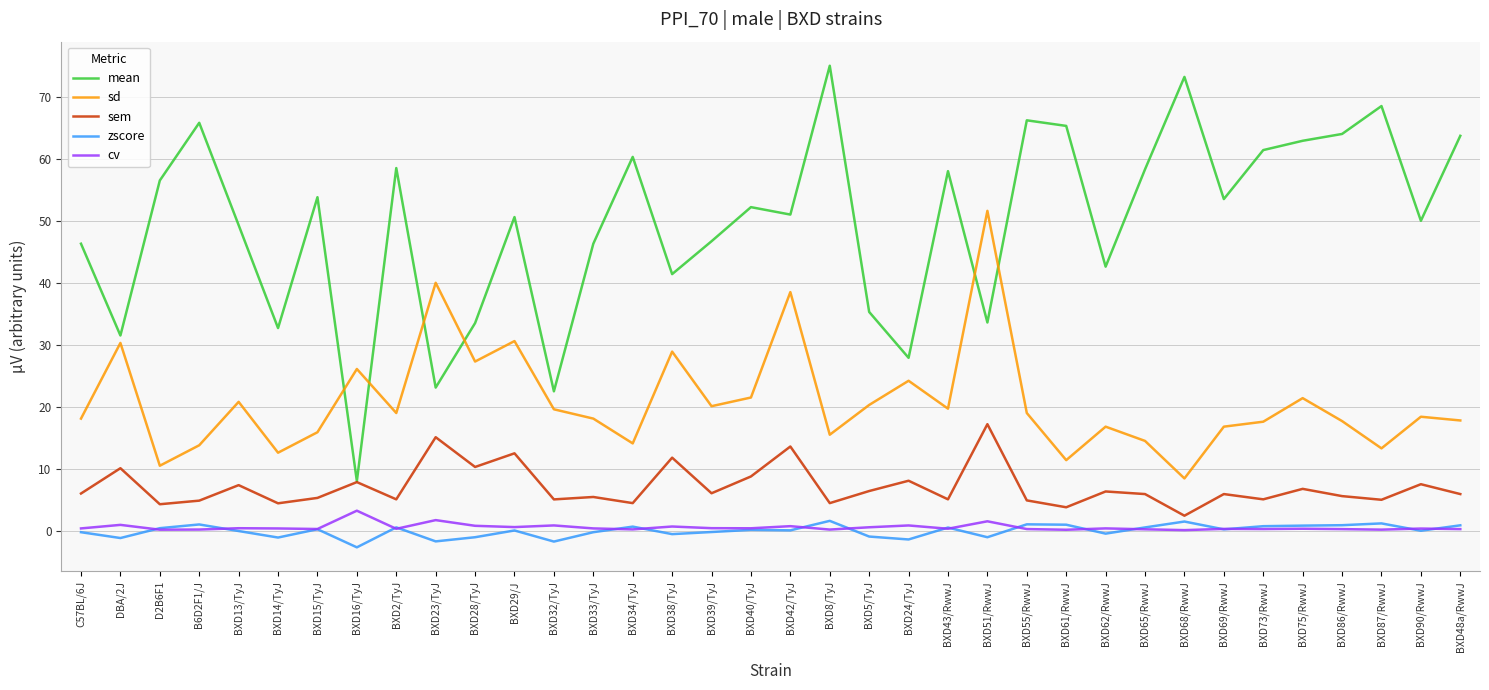

The value of mean at BXD65/RwwJ is 58.3. True or false?

True